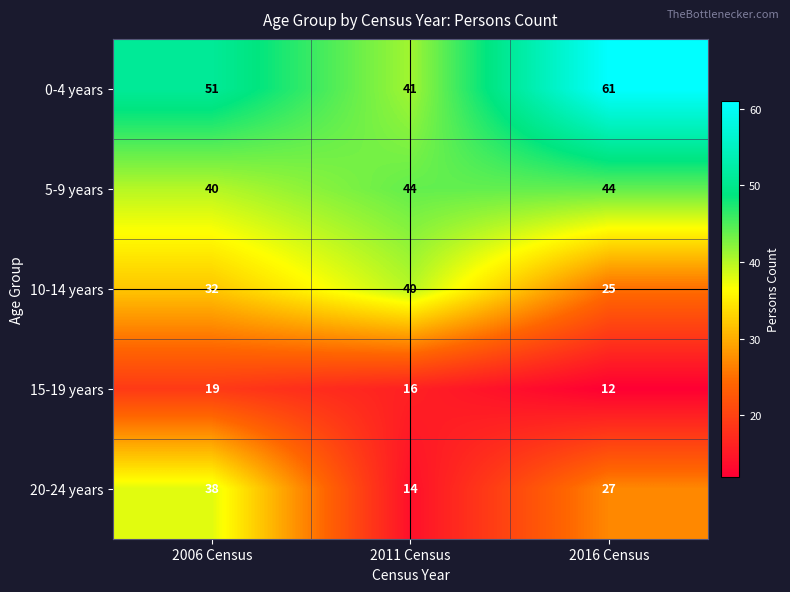

What is the sum of all 10-14 years values?

97